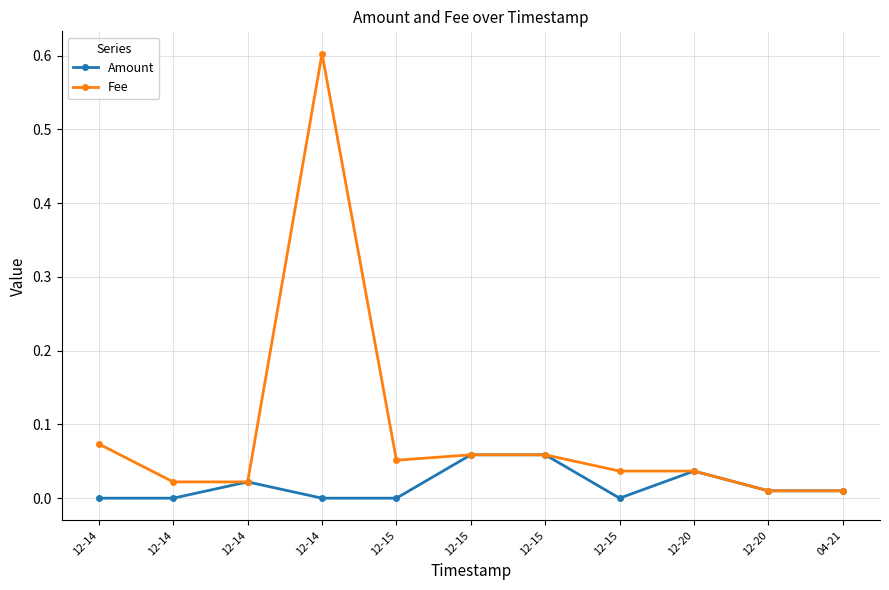

Does the chart have visible grid lines?

Yes